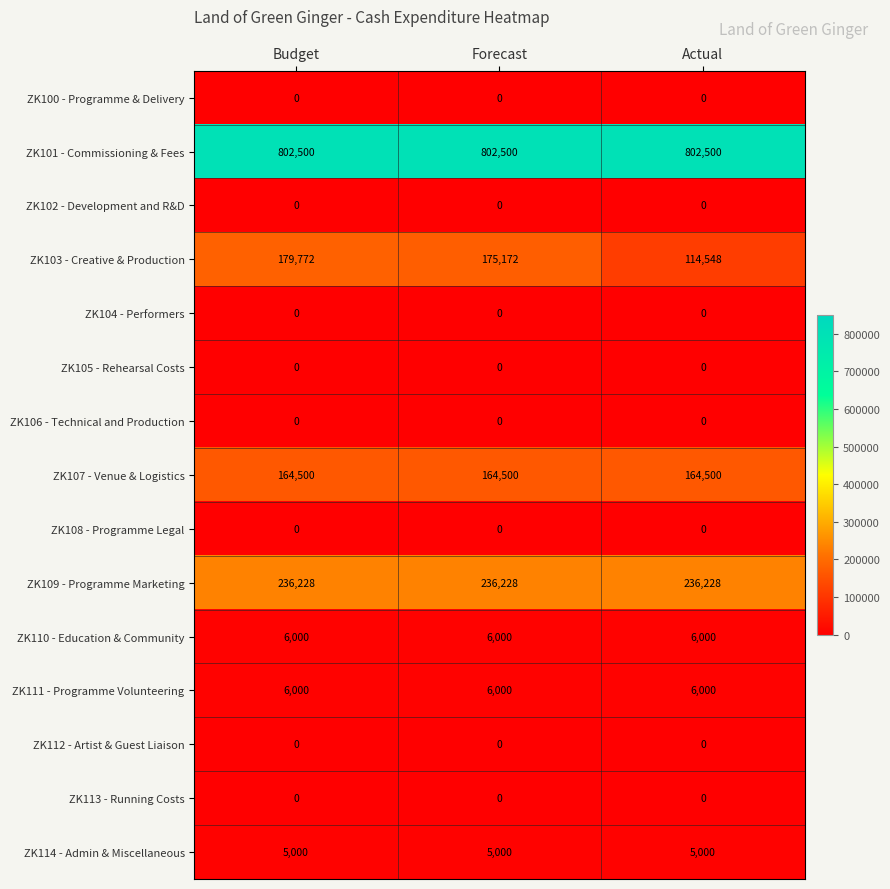

What is the sum of all ZK110 - Education & Community values?

18000